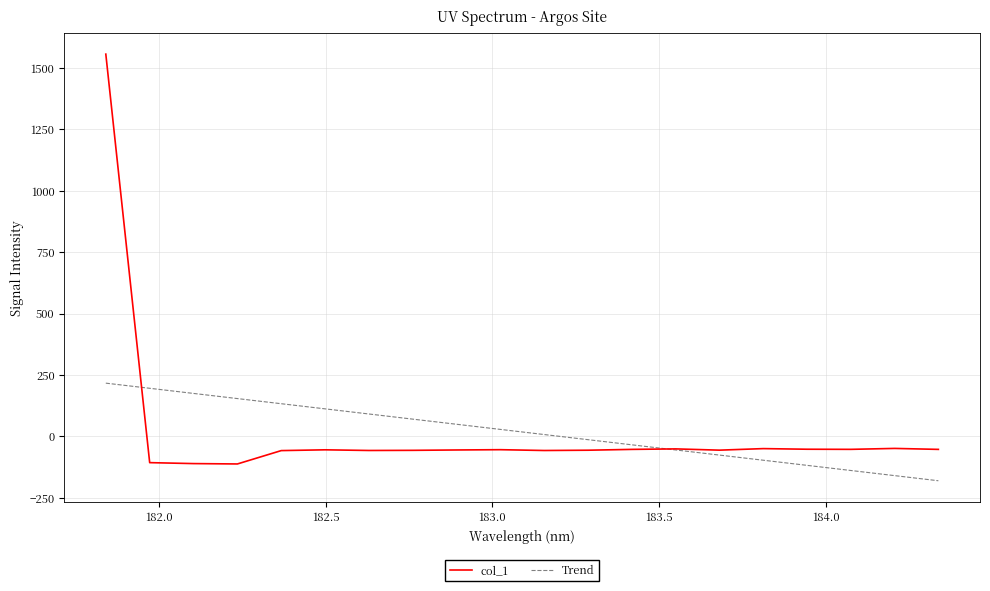

How many values are below -54?

12